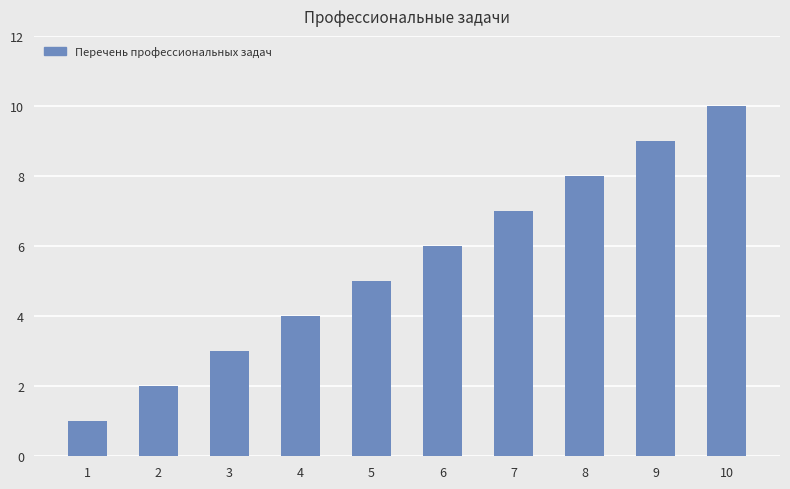

The value at 5 is 5. True or false?

True